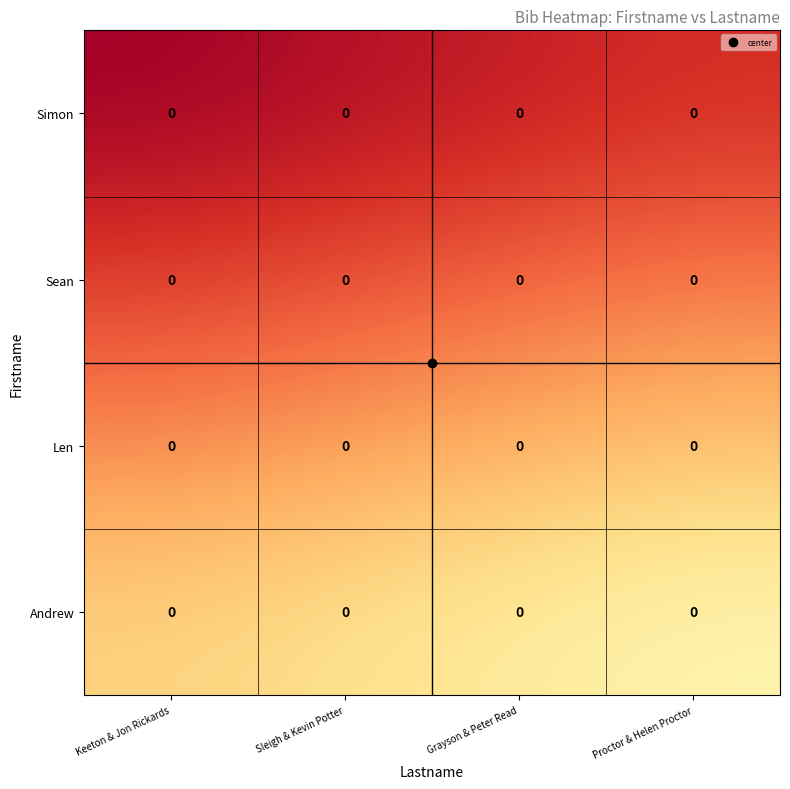

At which label does Andrew reach its minimum?

Keeton & Jon Rickards